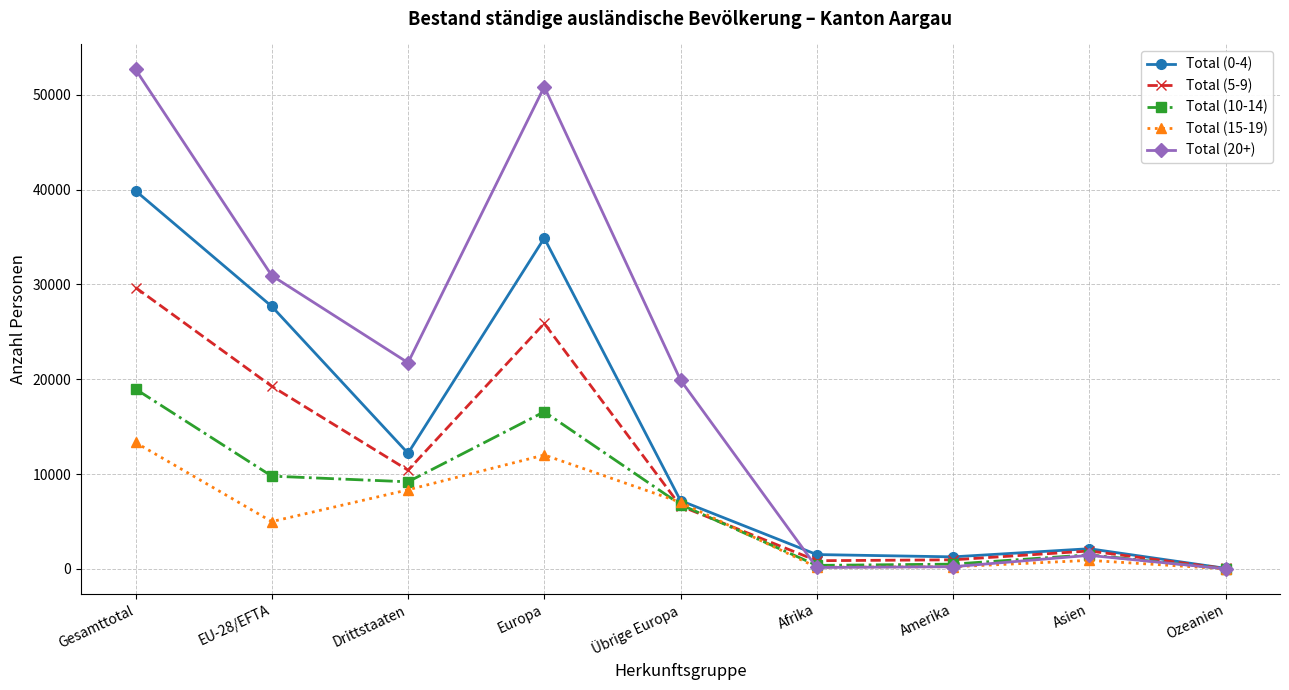

At which category does Total (10-14) reach its first local peak?

Europa